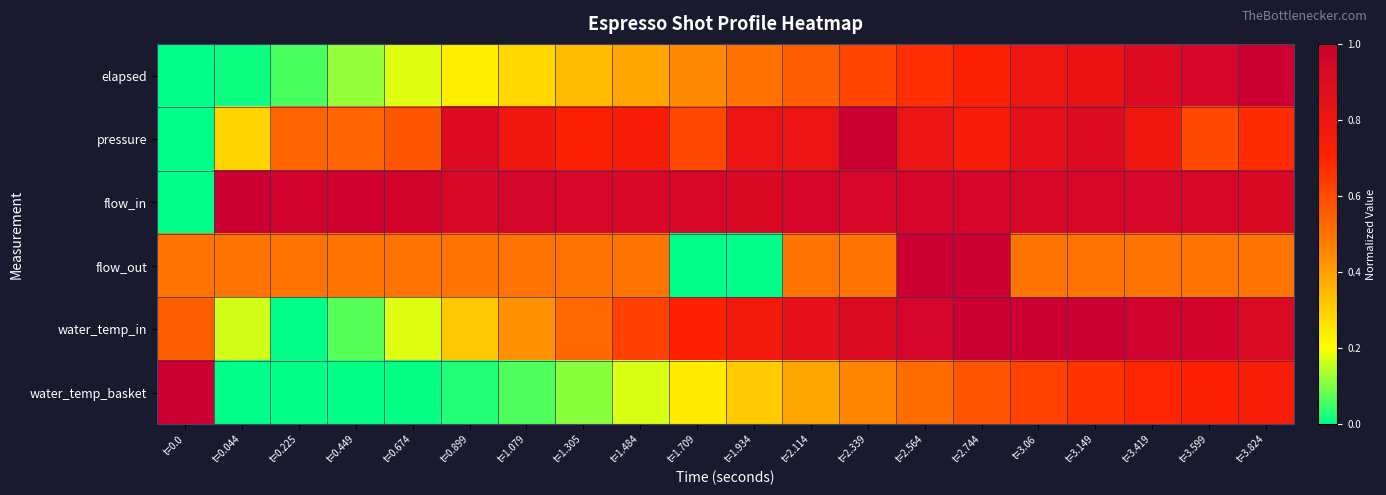

At which category is the sum across all series the highest?

t=2.744